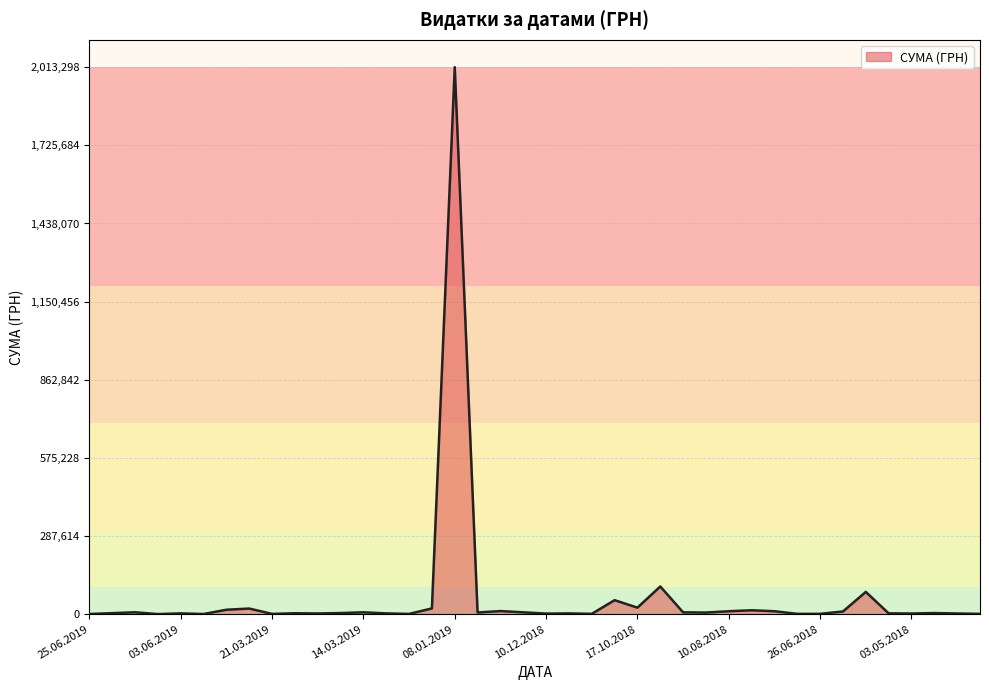

What is the maximum value shown in the chart?

2013297.8